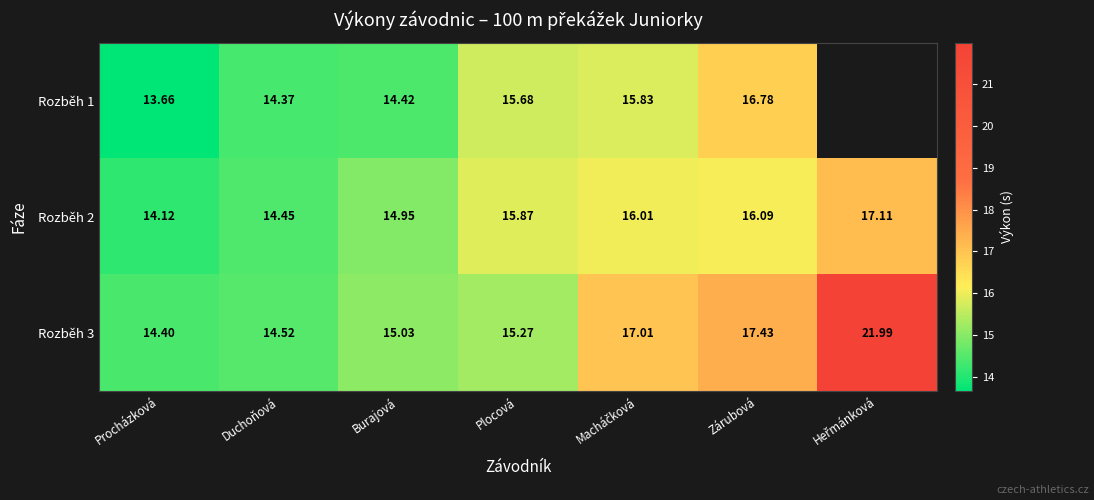

At which label is Rozběh 3 closest to 18?

Zárubová